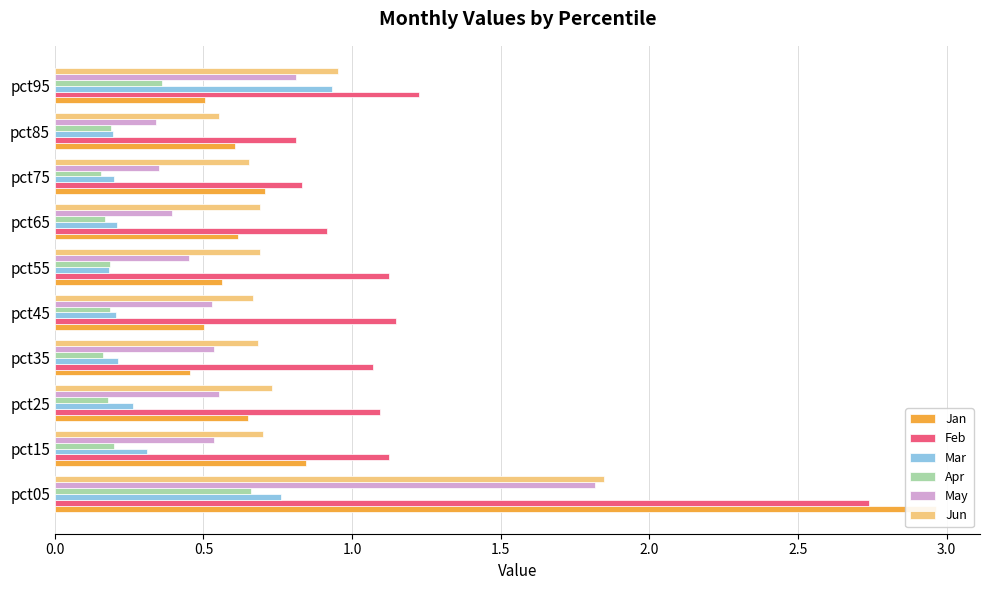

True or false: Mar has a value of 0.2 at pct85.

True